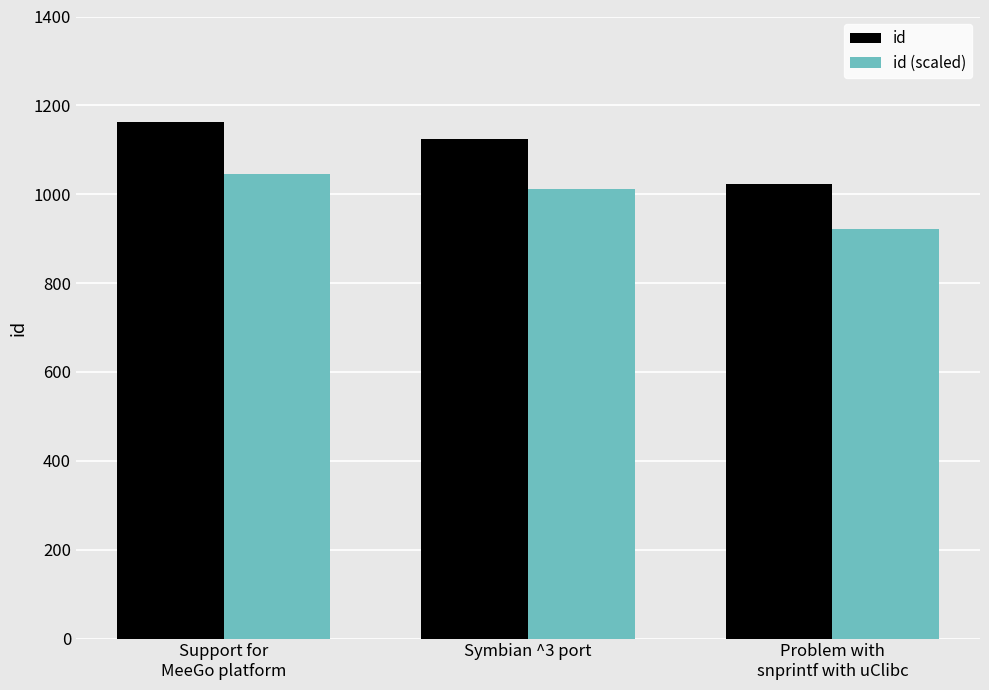

Reading right to left, extract all data points from this chart.

id: 1024	1124	1162
id (scaled): 921	1011	1045